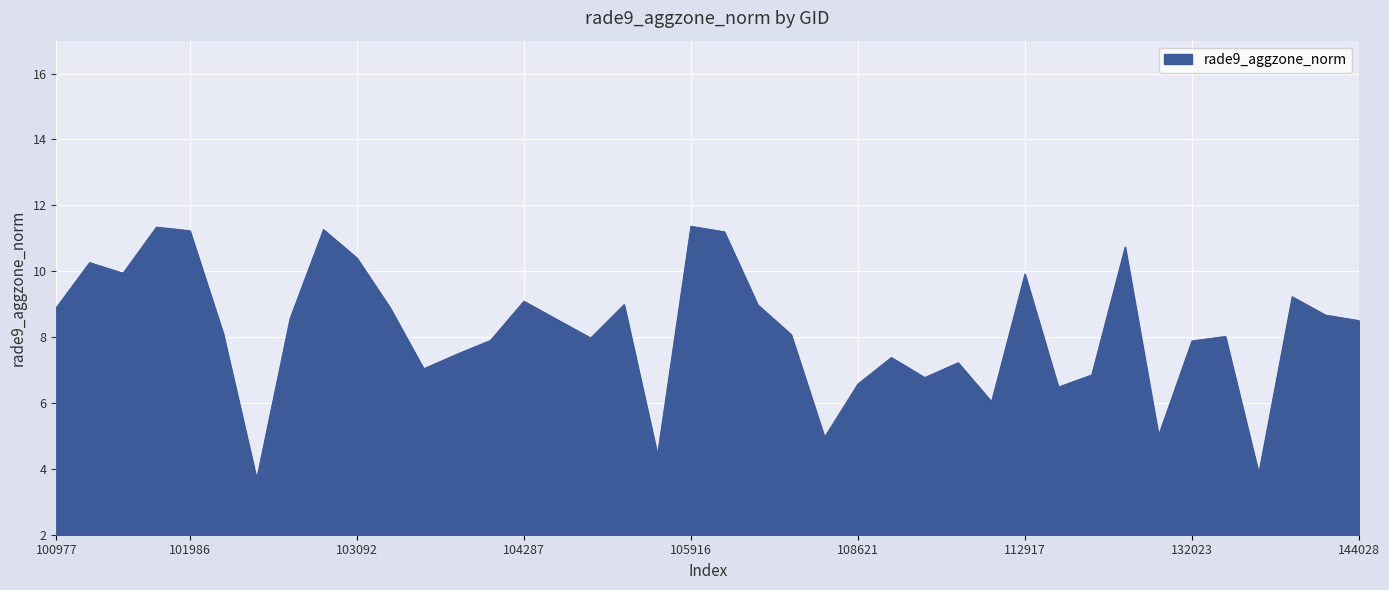

What is the minimum value shown in the chart?

3.7